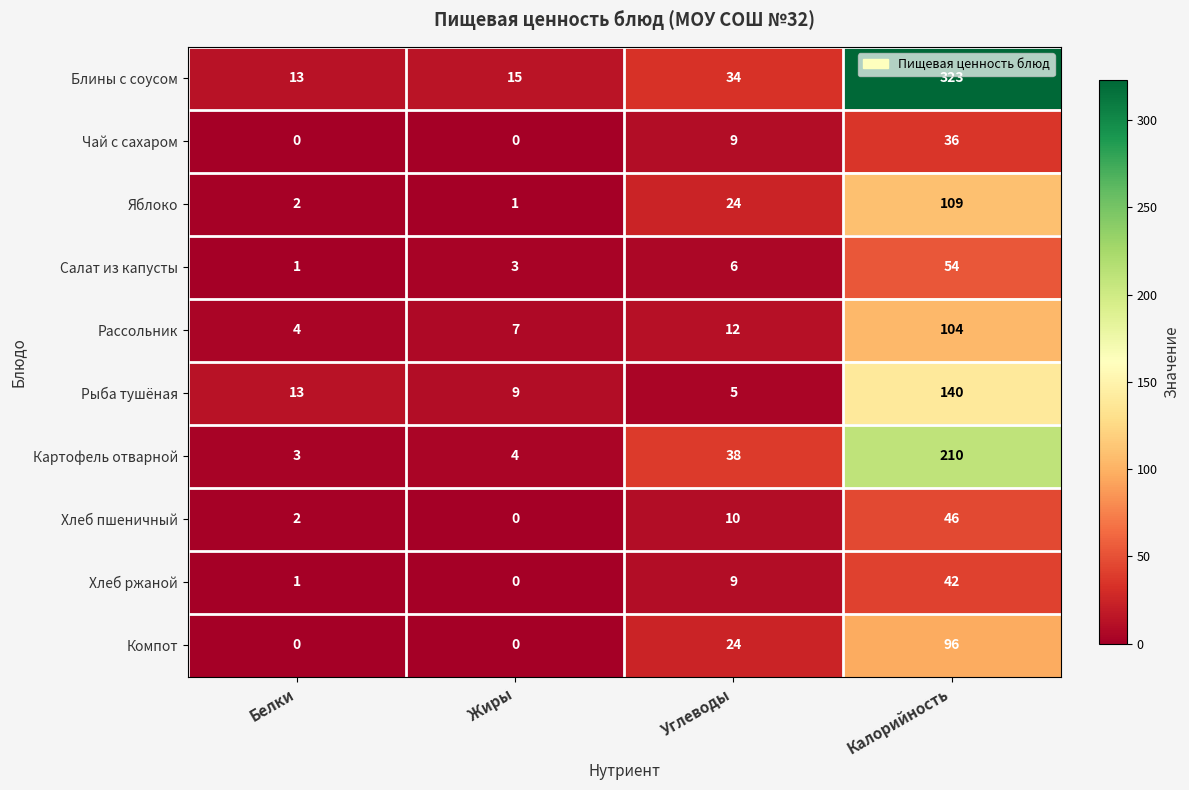

How many positive values does the Чай с сахаром series have?

2